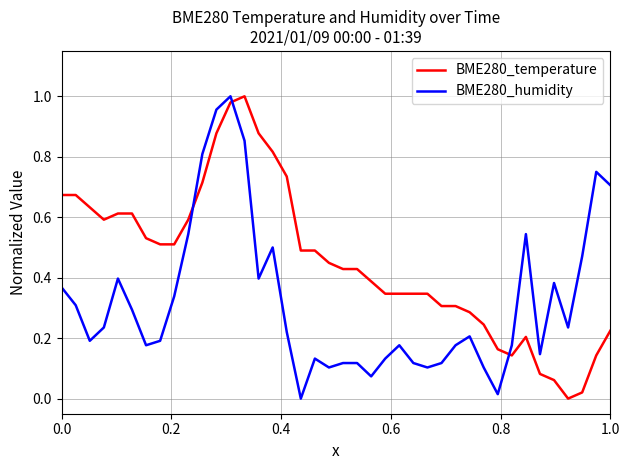

True or false: BME280_humidity and BME280_temperature intersect in this chart.

True